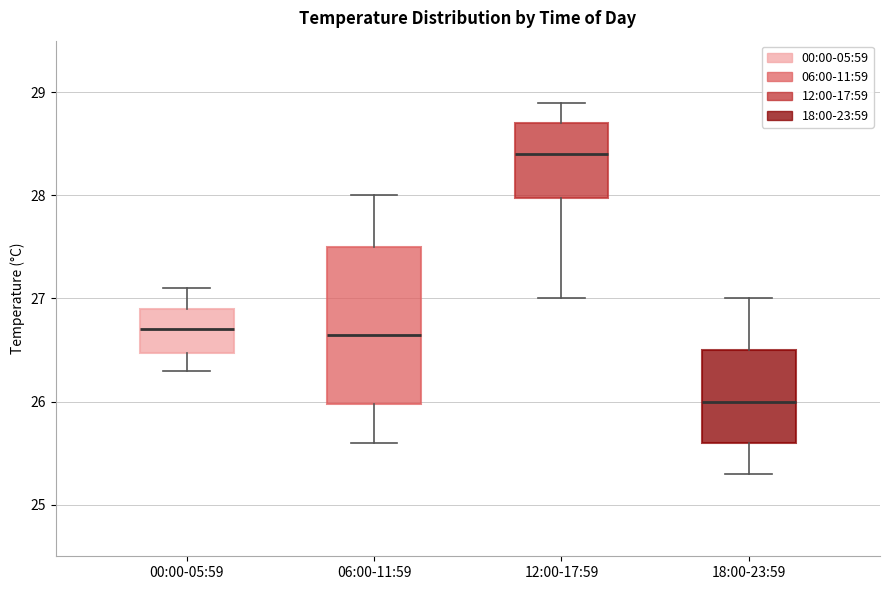

Reading left to right, transcribe this box plot: for each box, give where its median line is, the range the box spans, and where its two whiskers end, as read against the y-axis. The values are not printed on the chart, so give them approximately, as read against the axis.

00:00-05:59: median 26.7, box 26.5 to 26.9, whiskers 26.3 to 27.1
06:00-11:59: median 26.7, box 26.0 to 27.5, whiskers 25.6 to 28.0
12:00-17:59: median 28.4, box 28.0 to 28.7, whiskers 27.0 to 28.9
18:00-23:59: median 26.0, box 25.6 to 26.5, whiskers 25.3 to 27.0